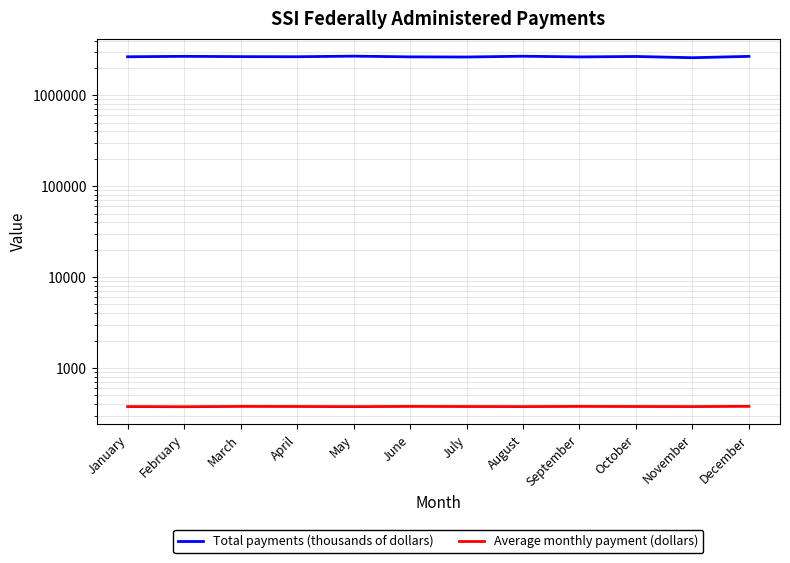

What is the difference between the Total payments (thousands of dollars) values at May and March?

33421.0